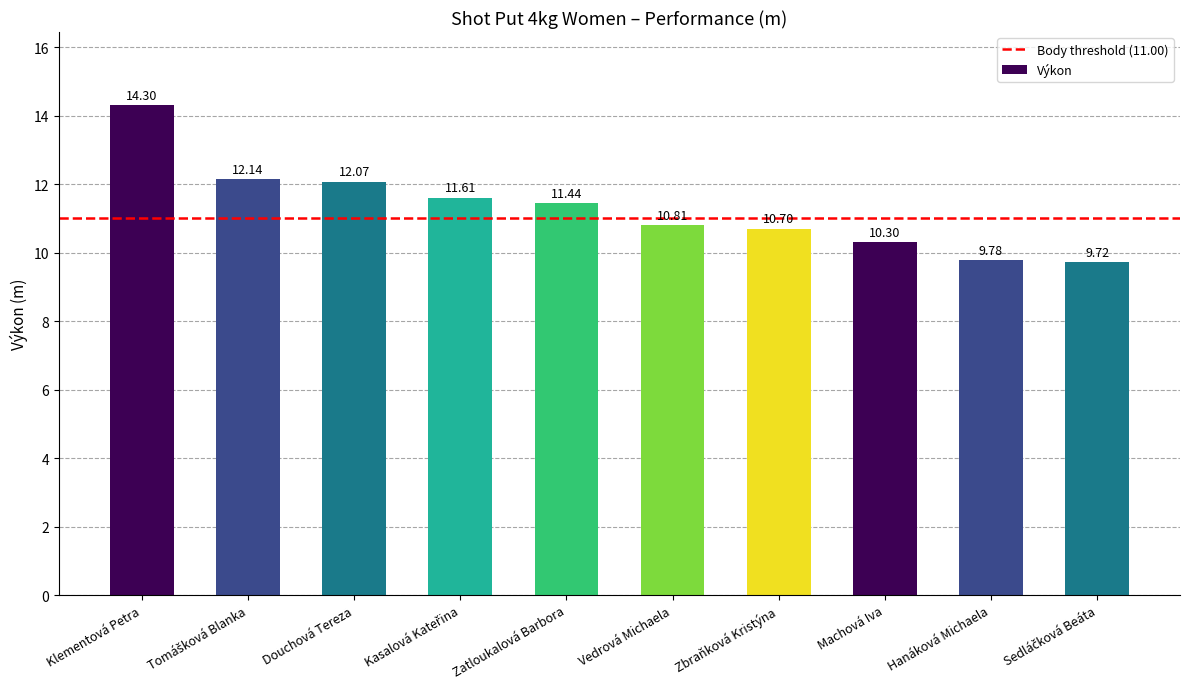

What is the change in value from Douchová Tereza to Hanáková Michaela?

-2.3